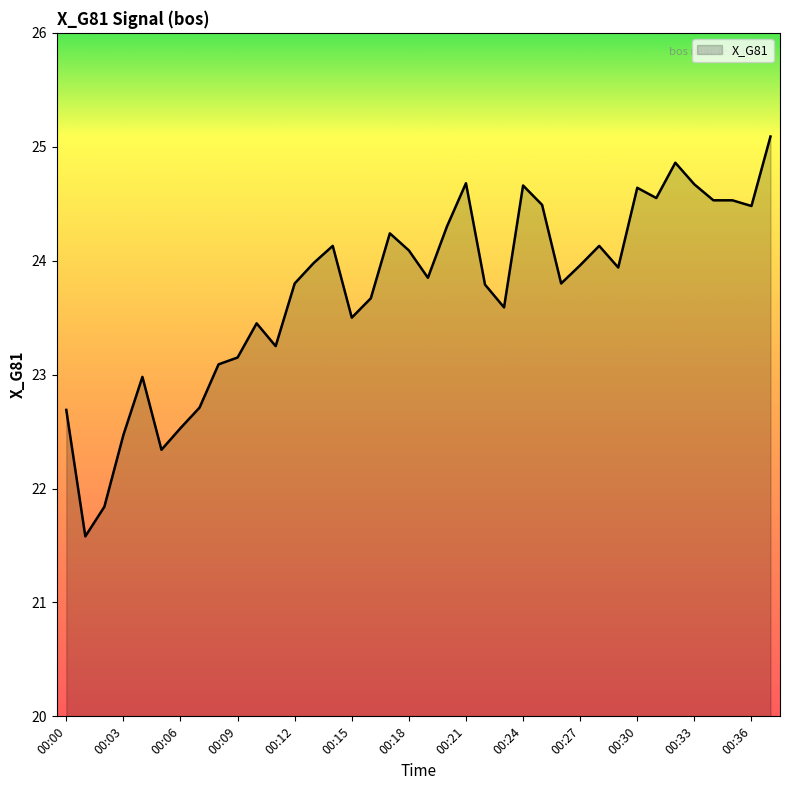

What is the greatest value displayed?

25.1